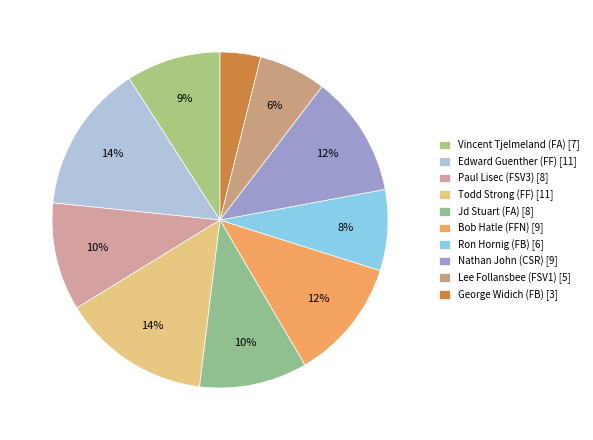

Which slice is the largest?

Edward Guenther (FF)